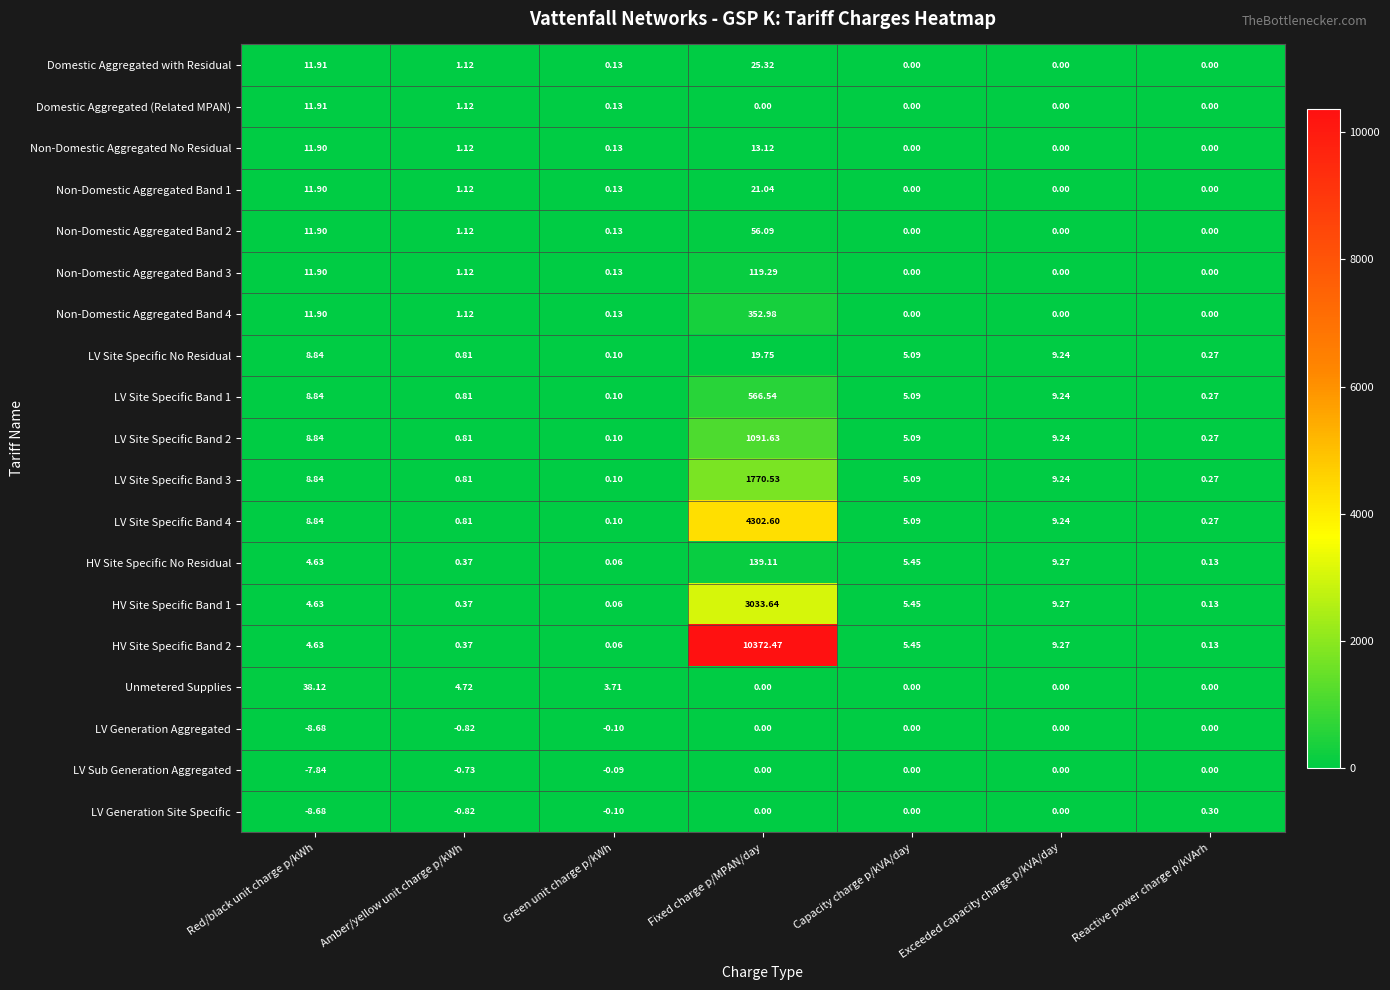

How many values in Domestic Aggregated with Residual are above zero?

4